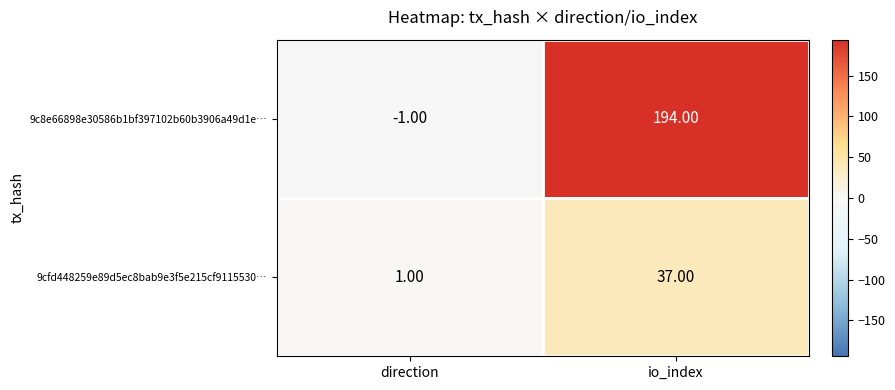

Which series has the largest total across all categories?

9c8e66898e30586b1bf397102b60b3906a49d1e…